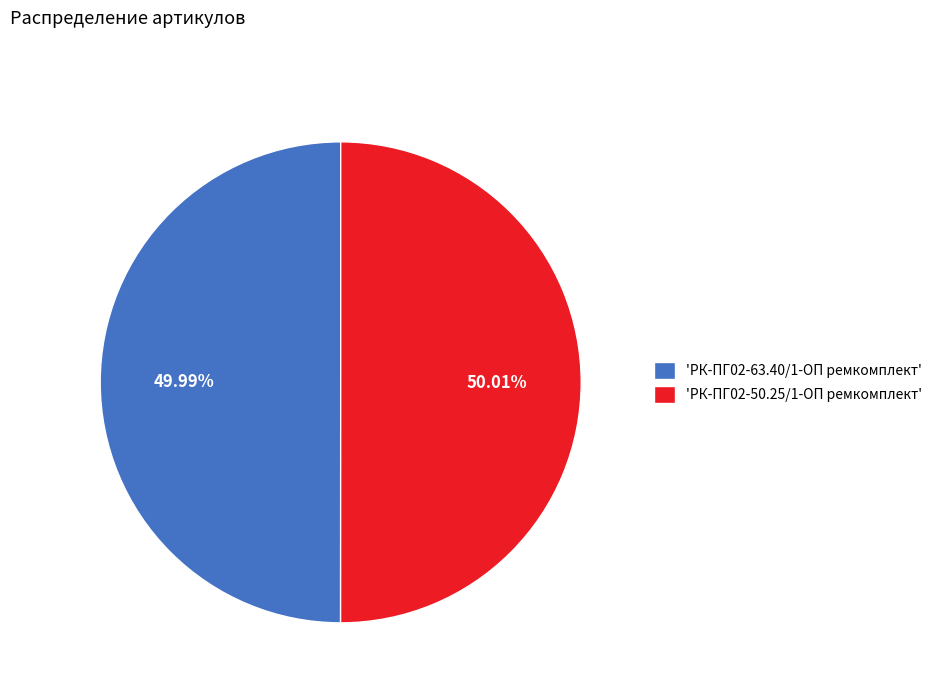

Do 'РК-ПГ02-50.25/1-ОП ремкомплект' and 'РК-ПГ02-63.40/1-ОП ремкомплект' together represent more than half of the pie?

Yes